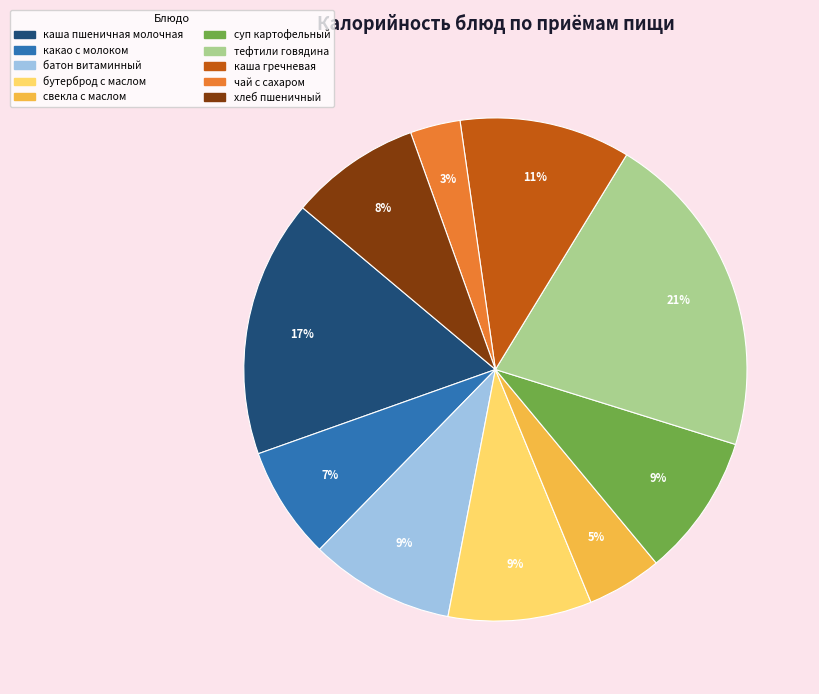

Does any single category account for the majority?

No